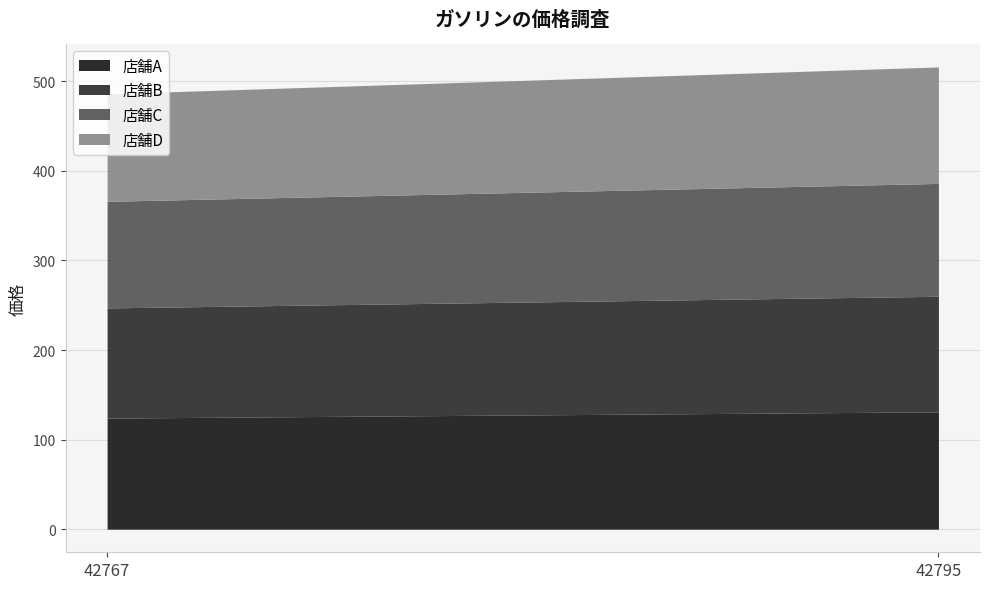

What value does the 店舗D series have at 42795, to the nearest 10?

130